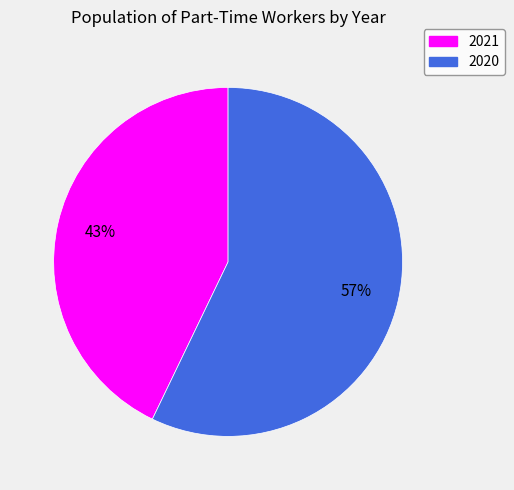

To the nearest percent, what is the combined percentage of 2021 and 2020?

100%